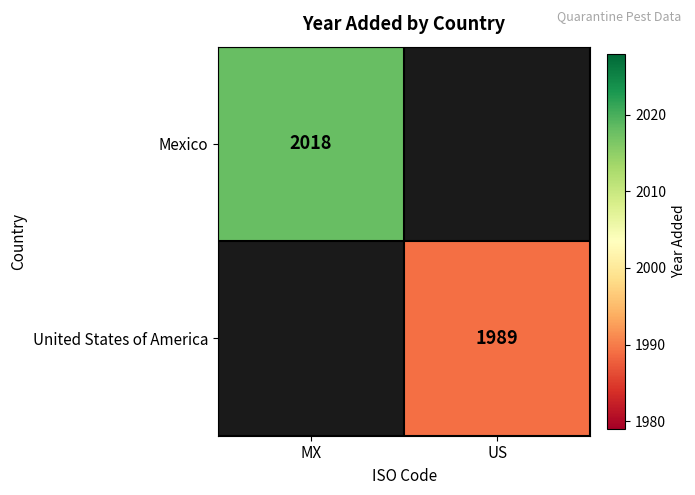

Is the value of United States of America at US greater than the value of Mexico at MX?

No